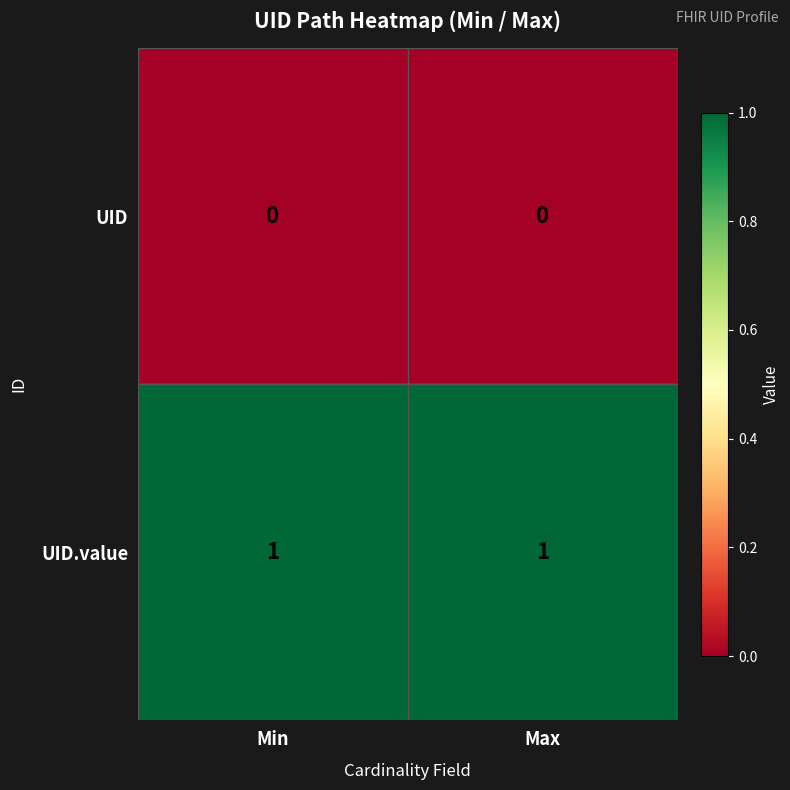

List the series in order of their overall mean, lowest first.

UID, UID.value